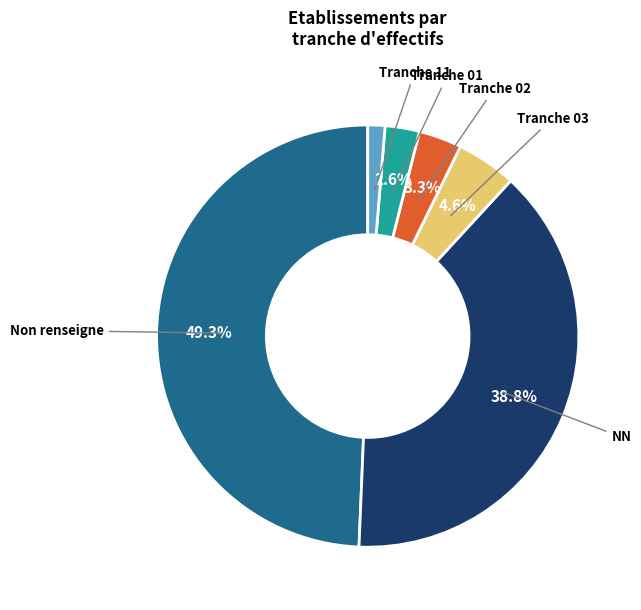

Count the number of slices in the pie.

6